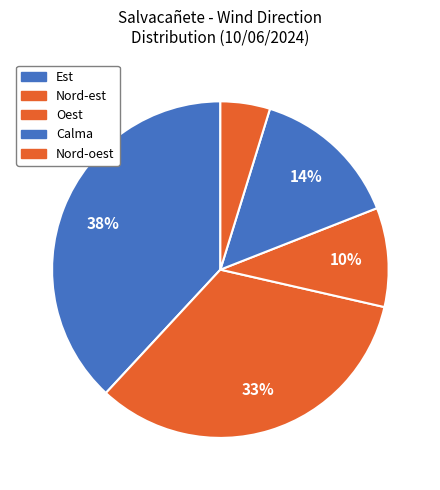

To the nearest percent, what is the combined percentage of Oest and Nord-est?

43%